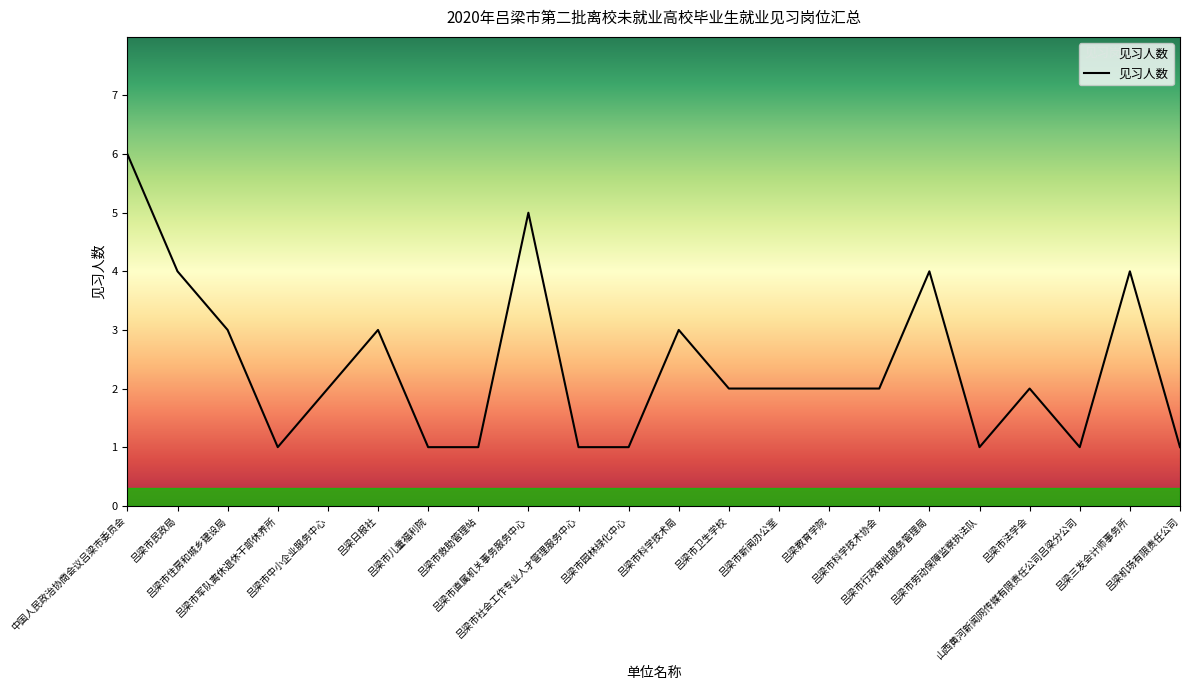

What is the greatest value displayed?

6